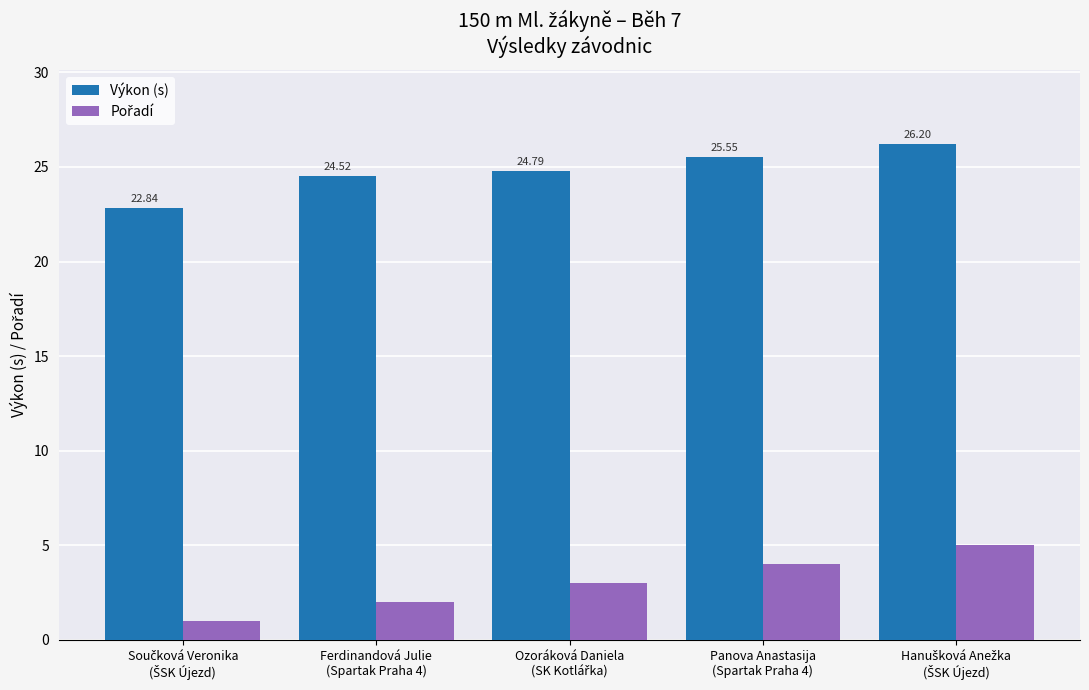

What is the difference between the maximum and minimum values in the Výkon (s) series?

3.4